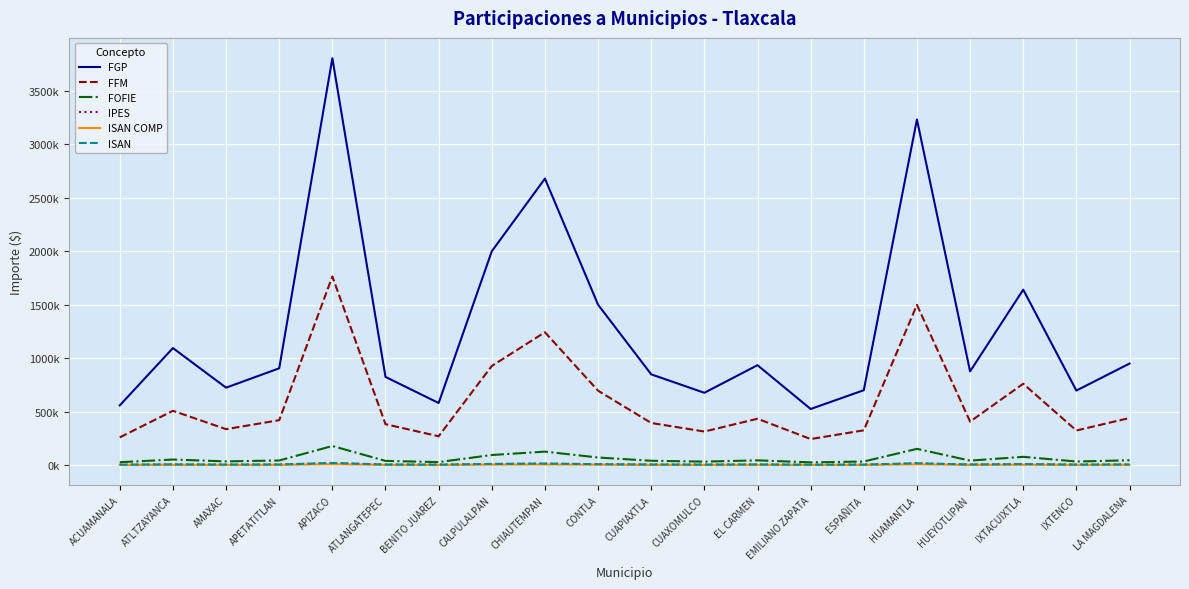

True or false: ISAN and FGP intersect in this chart.

False